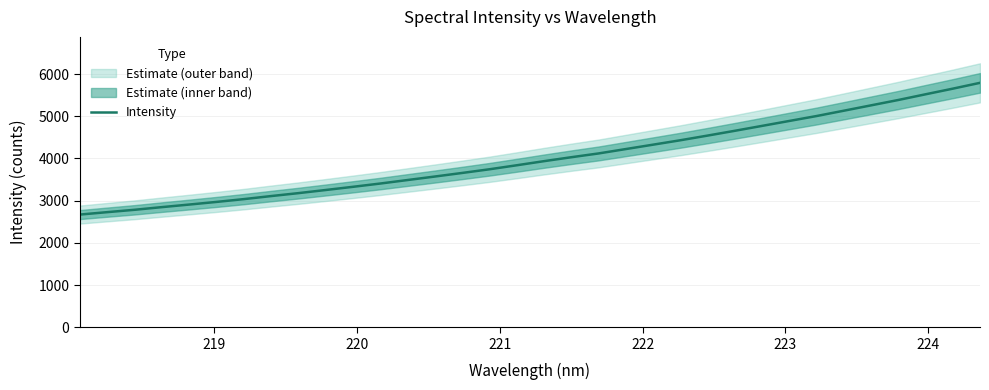

Does the chart display data point markers on the line(s)?

No